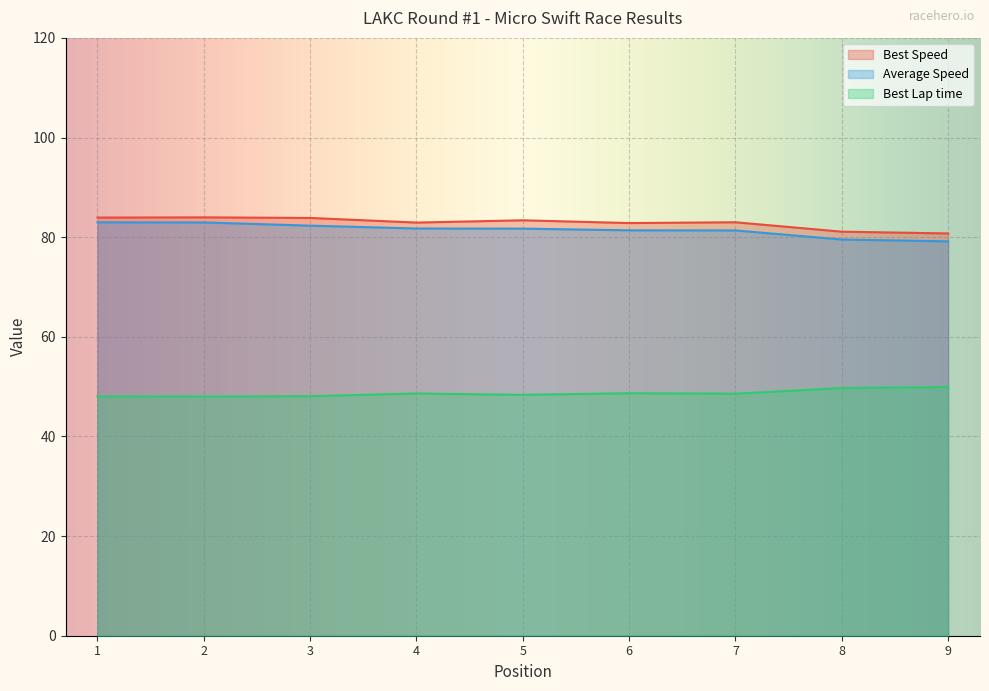

At how many categories does at least one series exceed 78?

9